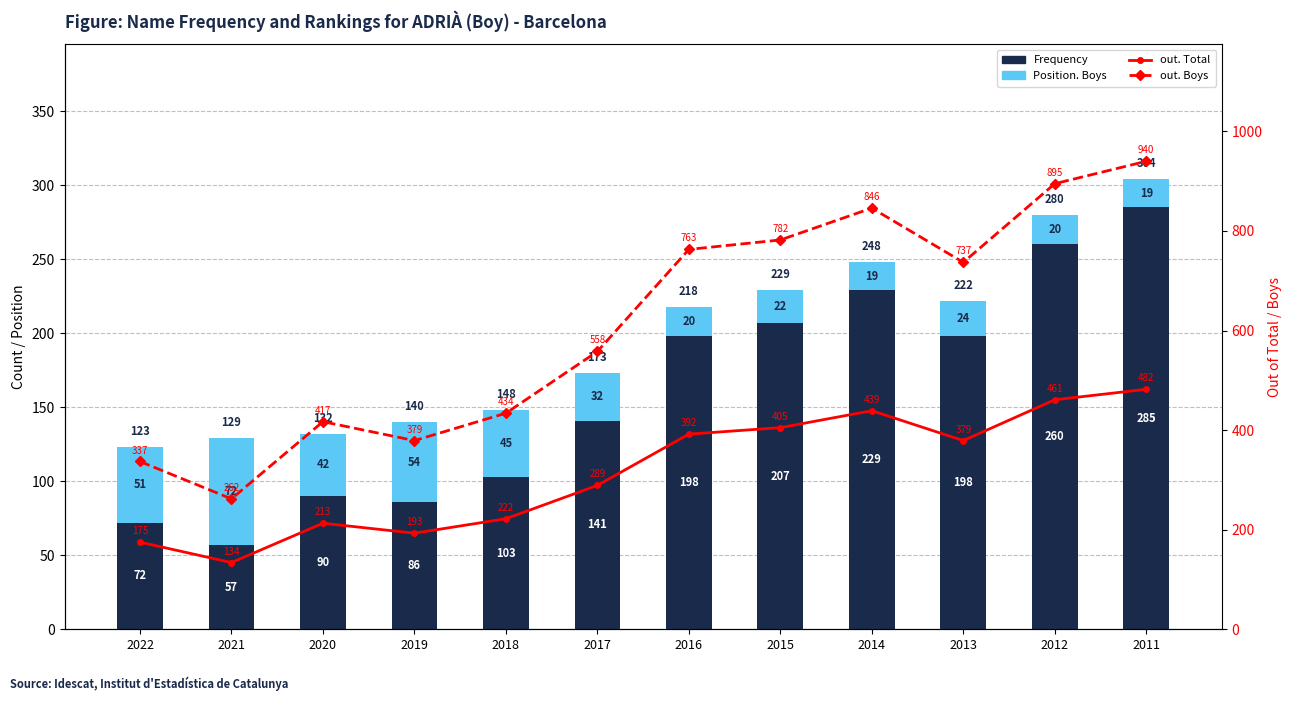

Count the number of data series in this chart.

4